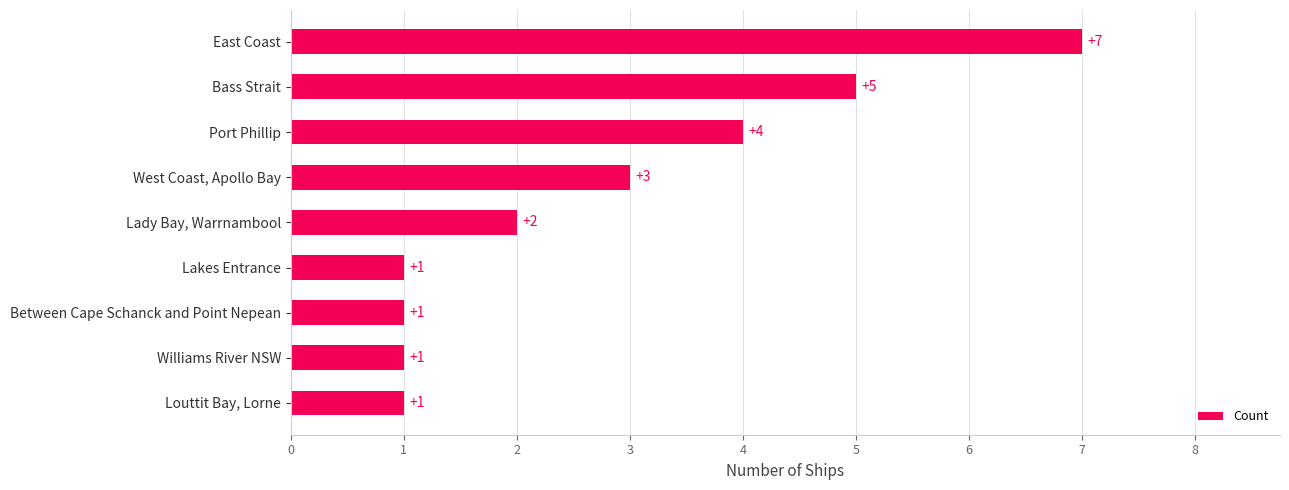

How many bars are there in total?

9